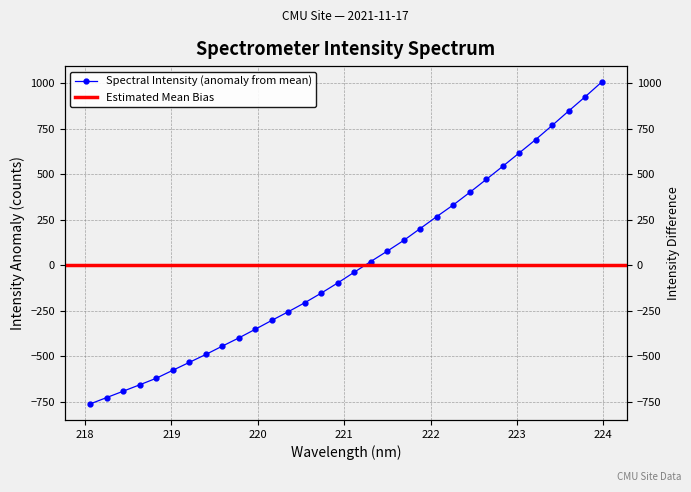

What is the difference between the maximum and second lowest values?

1730.7